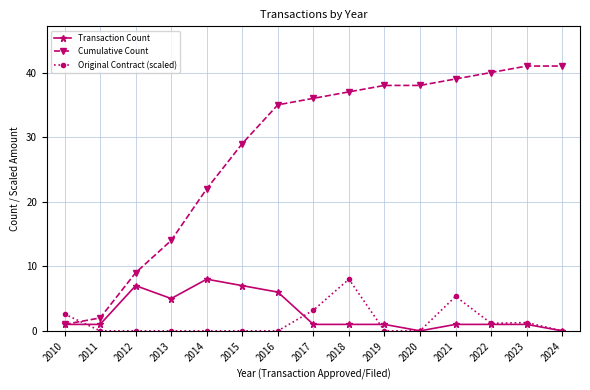

True or false: Transaction Count has a value of 1.0 at 2017.

True